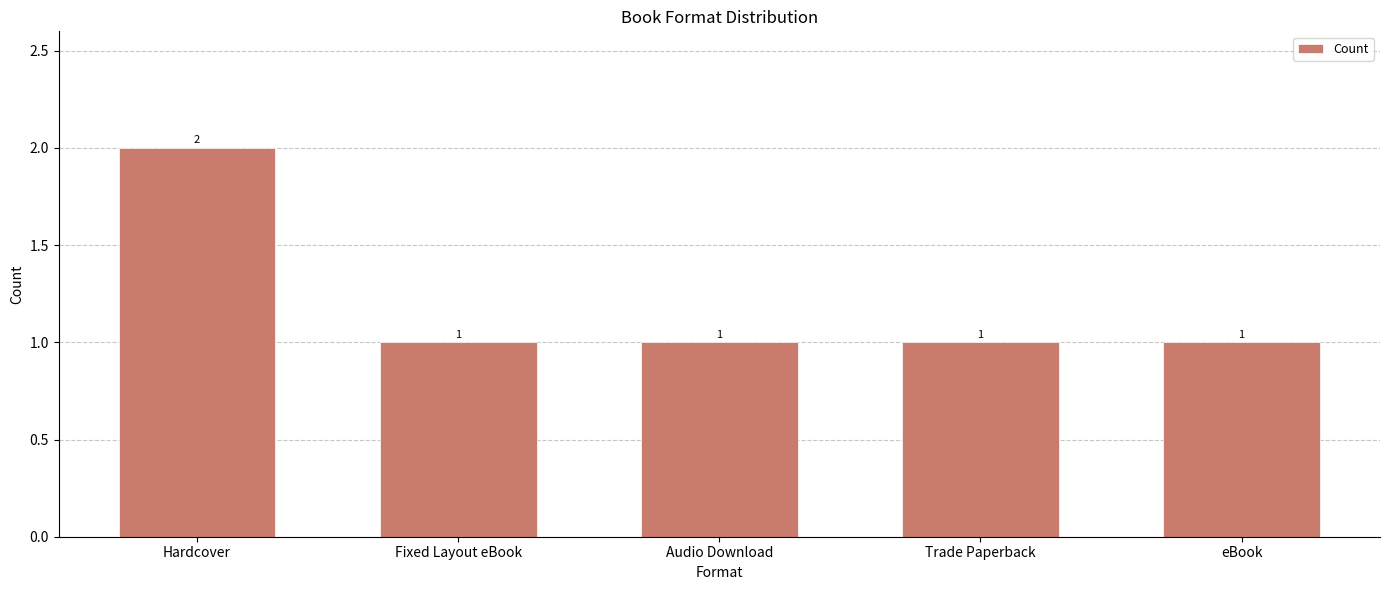

Is it true that the value at eBook is 2?

False